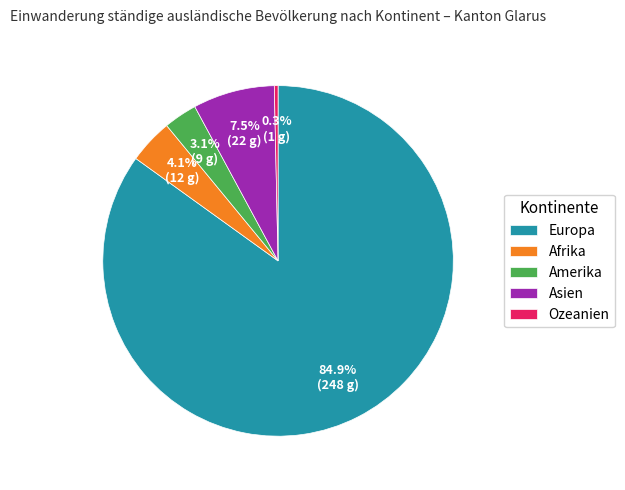

How many segments does this pie chart have?

5